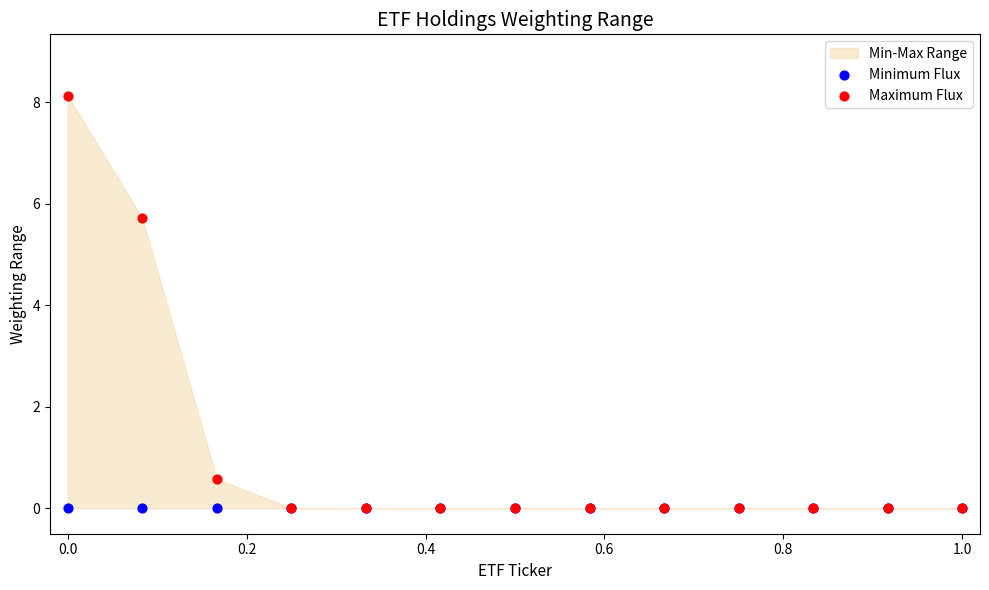

Which series contains the highest Y value?

Maximum Flux